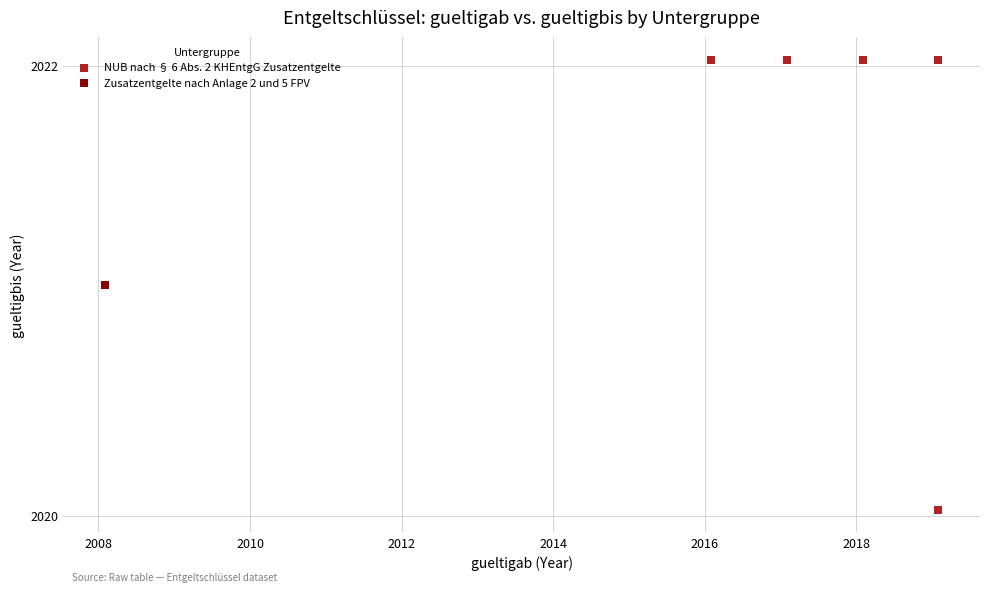

Which series reaches the minimum Y coordinate?

NUB nach § 6 Abs. 2 KHEntgG Zusatzentgelte